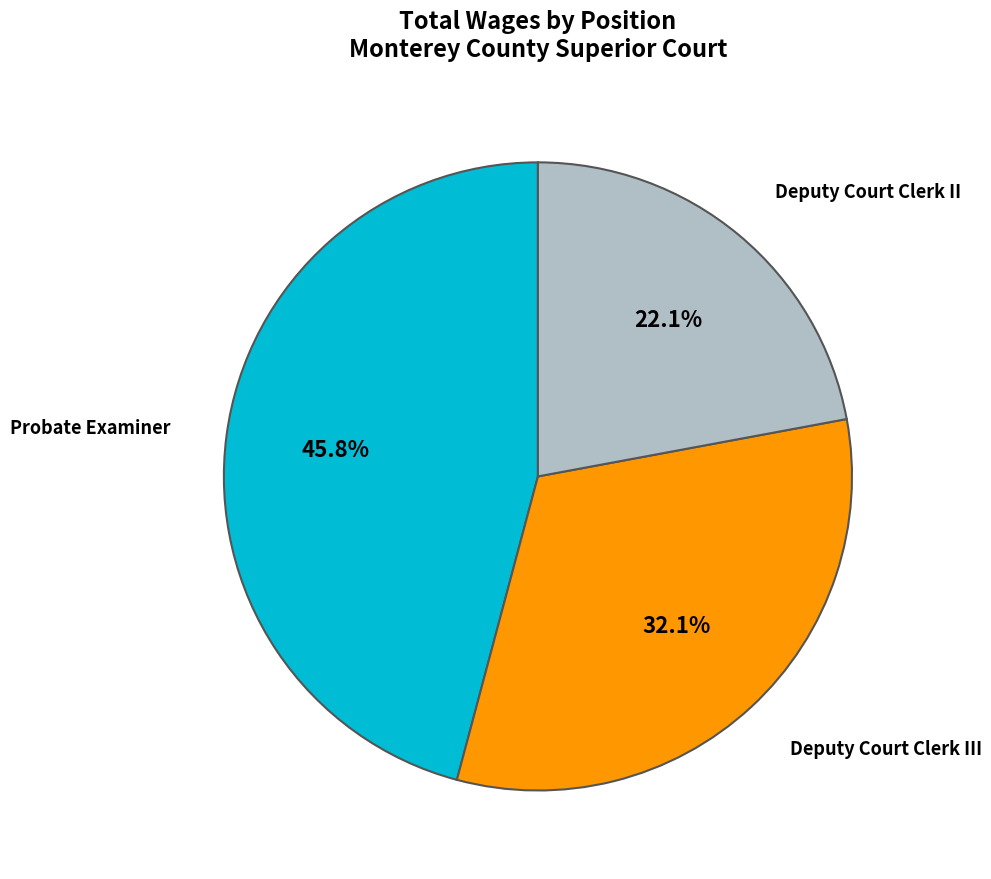

Is there a majority slice in this chart?

No